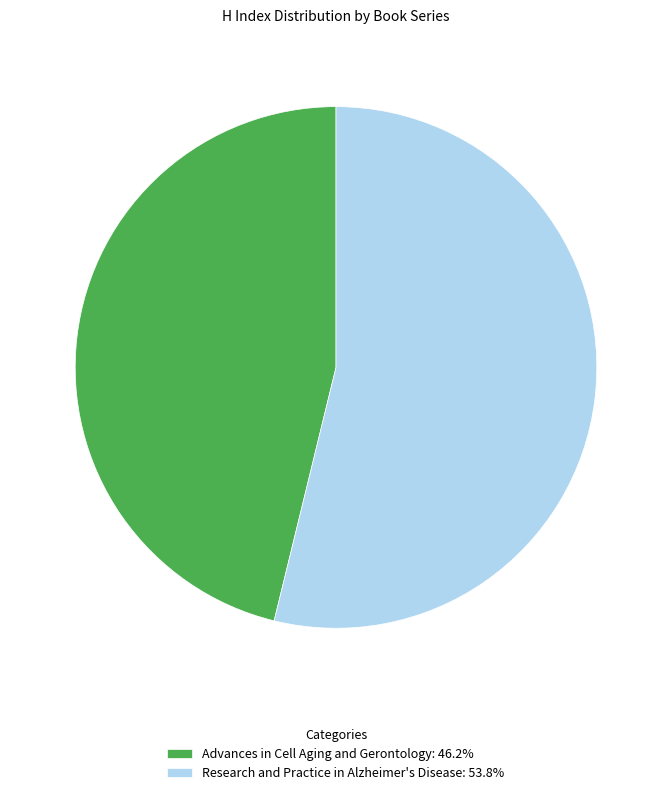

Which category has the smallest portion of the pie?

Advances in Cell Aging and Gerontology